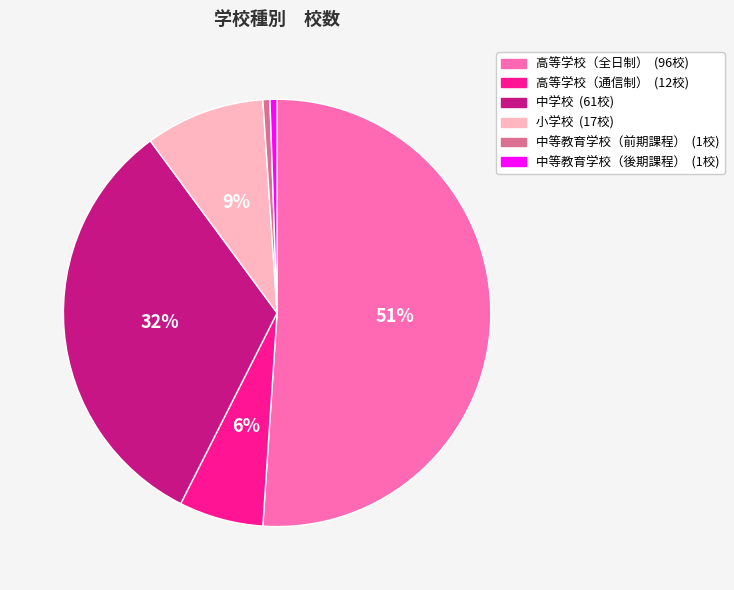

Which has a higher value, 高等学校（通信制） or 高等学校（全日制）?

高等学校（全日制）